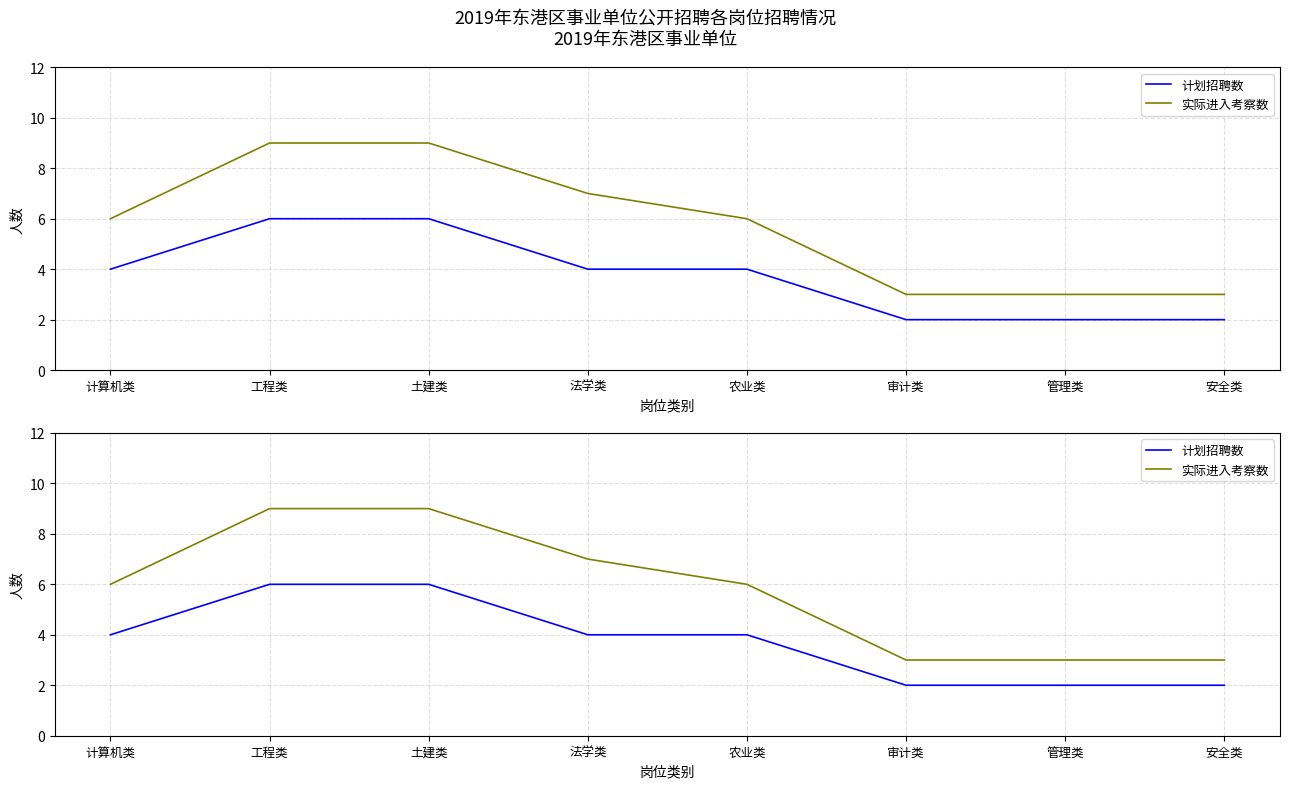

What is the label of the 2nd point from the right?

管理类